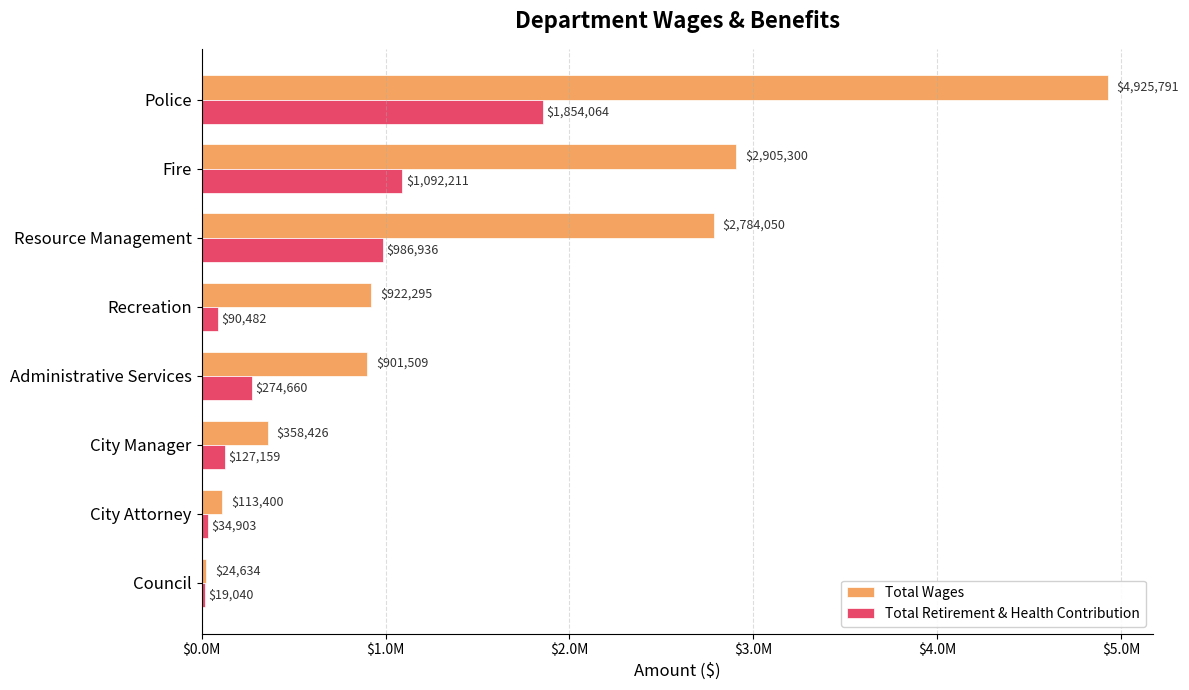

What are all the series names shown in the legend?

Total Wages, Total Retirement & Health Contribution